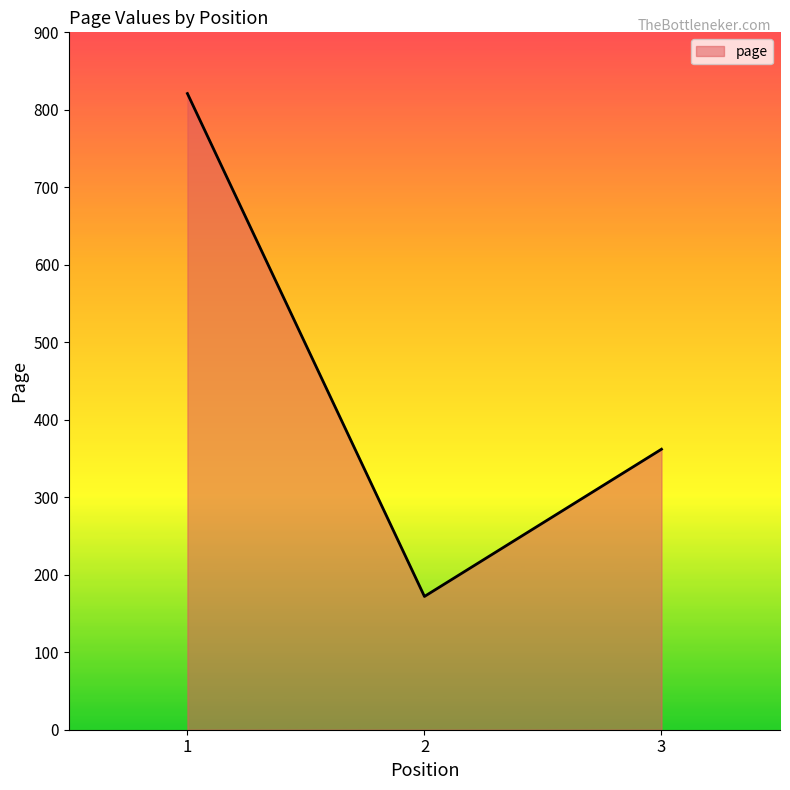

Does the chart display data point markers on the line(s)?

No